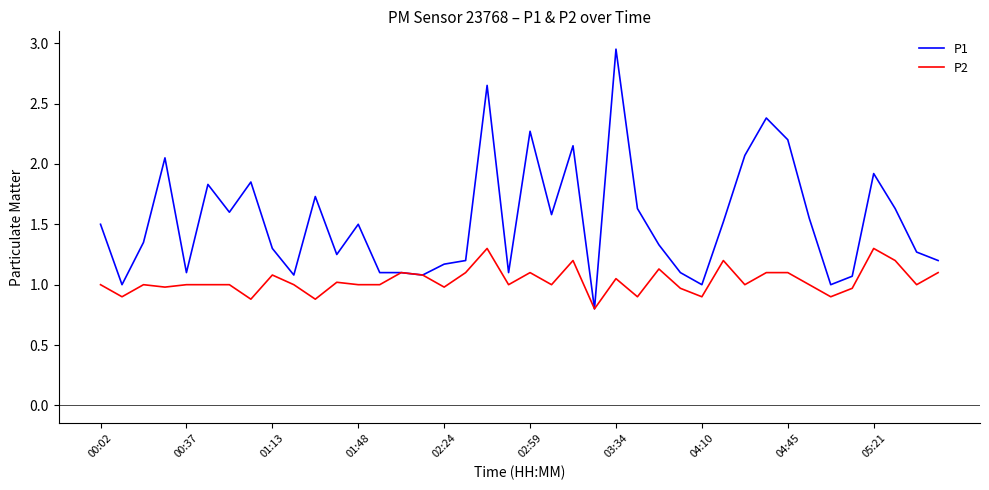

Rank the series by their average value, from highest to lowest.

P1, P2